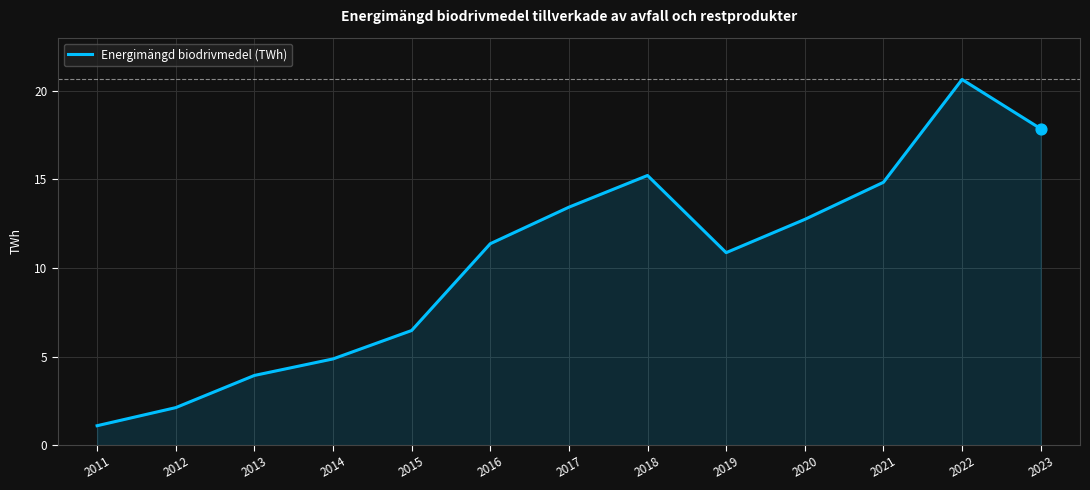

What is the ratio of the value at 2014 to the value at 2022?

0.2